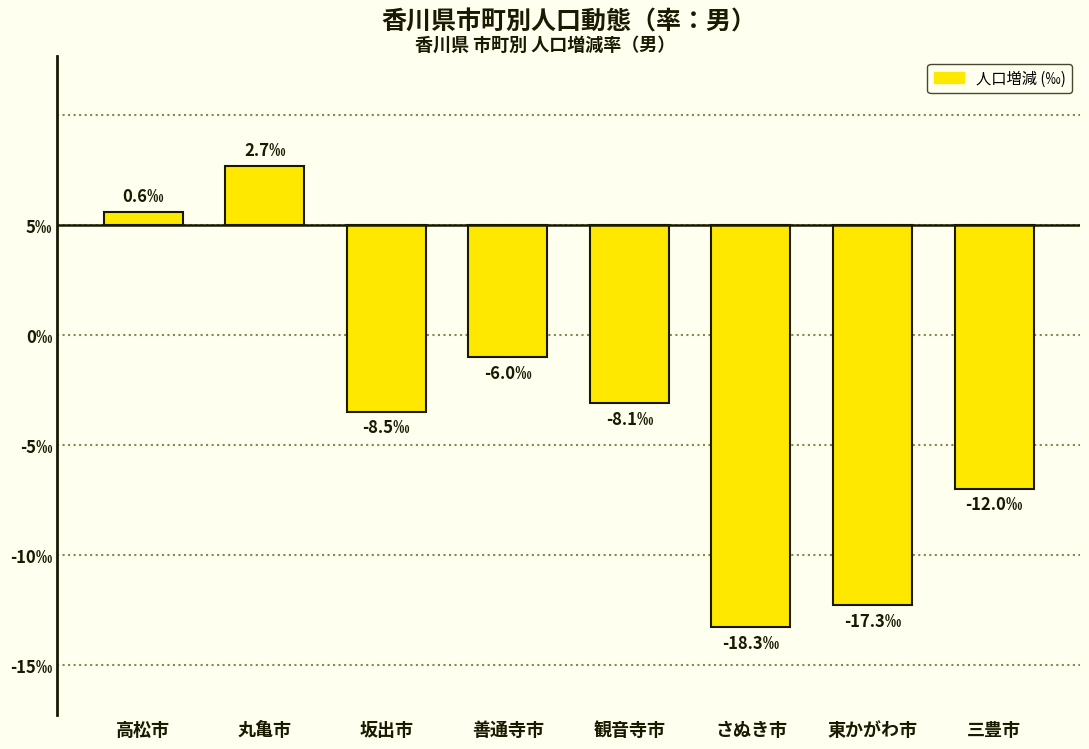

The value at 坂出市 is -12.1. True or false?

False